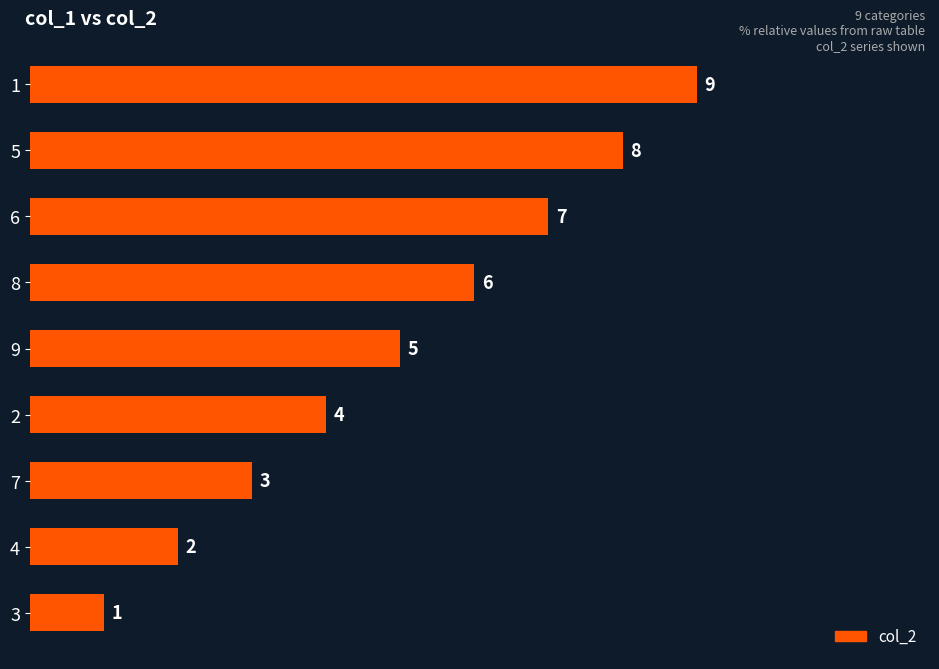

What is the approximate value at 8?

6